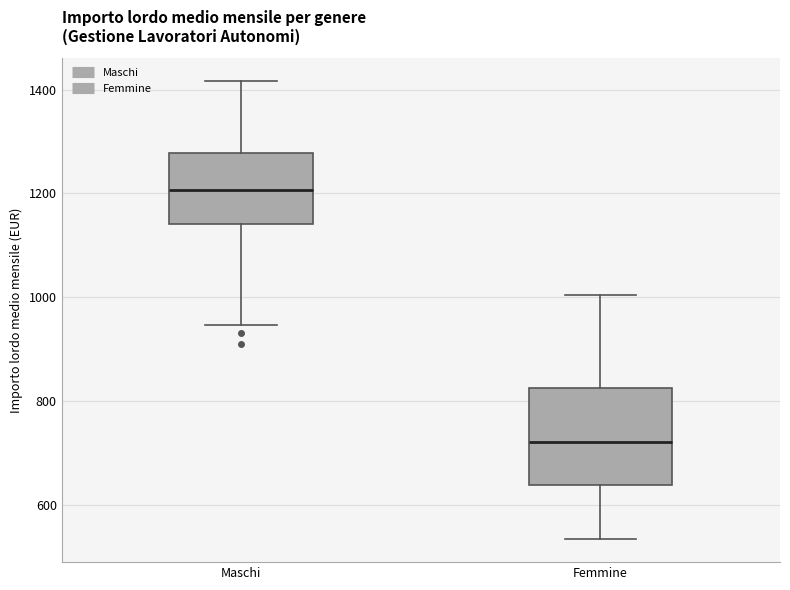

Where does the lower whisker of the box for Maschi end on the y-axis? The values are not printed on the chart, so give them approximately, as read against the axis.

940